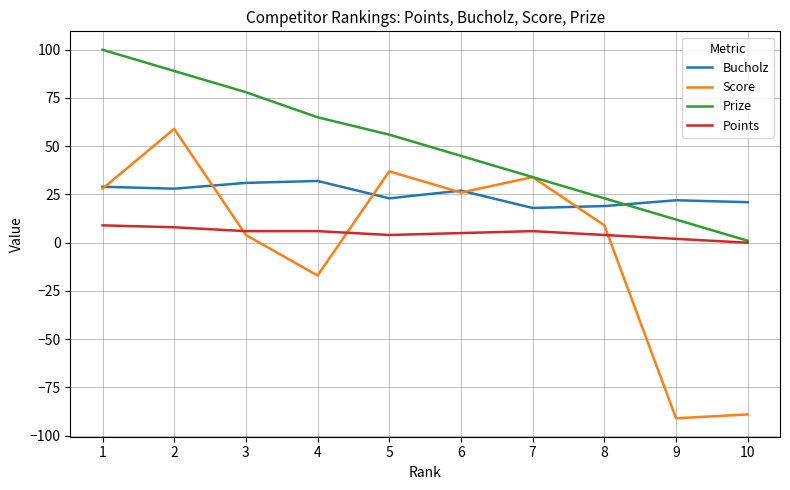

What is the difference between the highest and lowest values at 1?

91